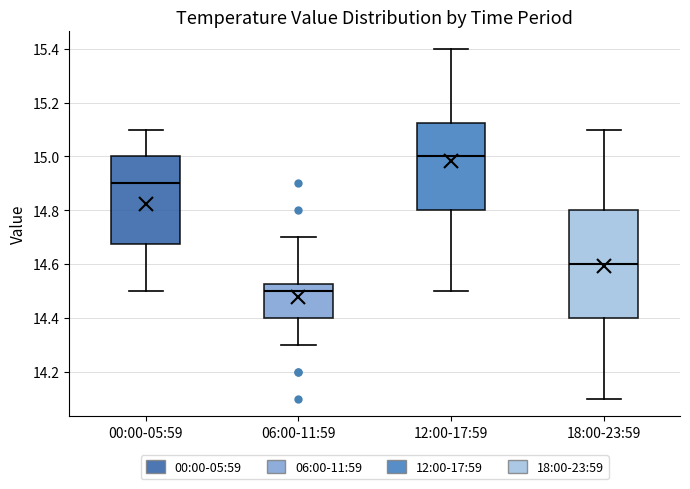

Which box's median line is the lowest?

06:00-11:59